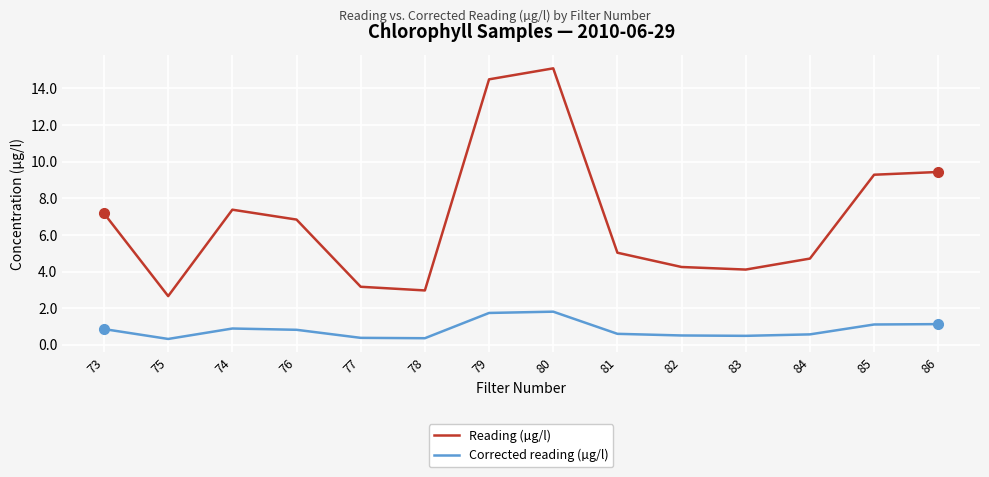

At 78, list the series in order from smallest to largest.

Corrected reading (µg/l), Reading (µg/l)